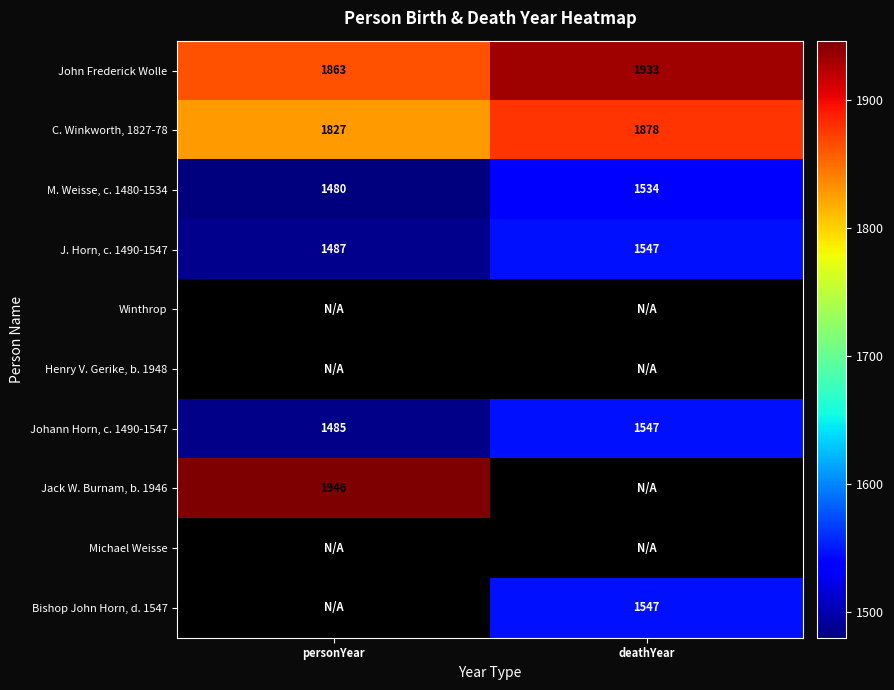

The Jack W. Burnam, b. 1946 series shows 501.7 at personYear. True or false?

False